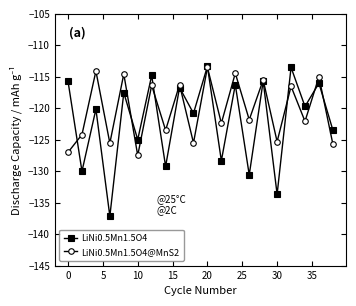

True or false: LiNi0.5Mn1.5O4 has more than 0 points higher than both neighbors.

True